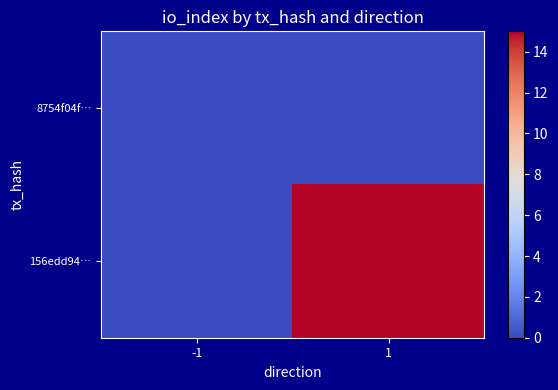

Which series has the largest range (max minus min)?

156edd94…